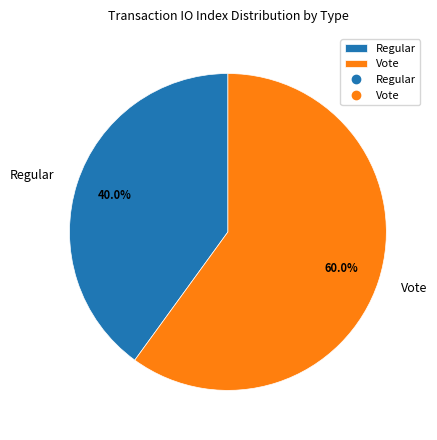

To the nearest percent, what is the average slice percentage?

50%